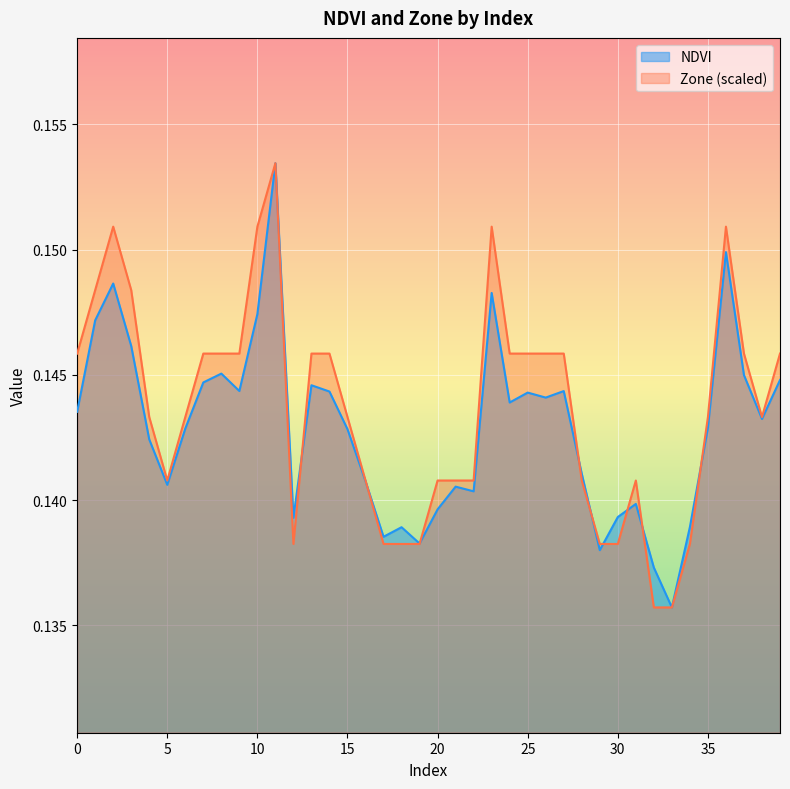

Which has a higher value, 27 or 22?

27